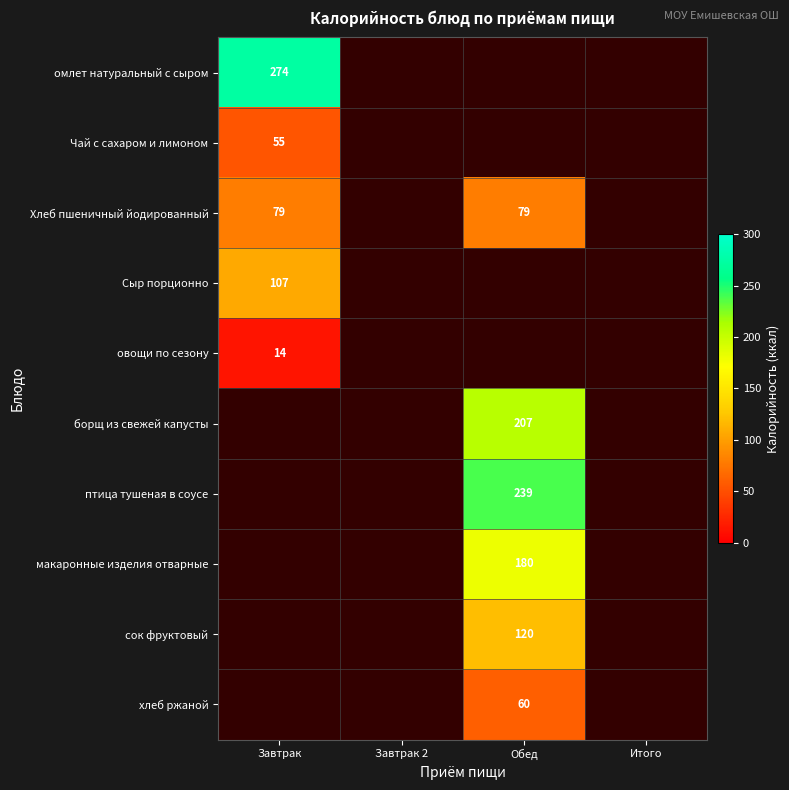

Which category has the highest value in the овощи по сезону series?

Завтрак